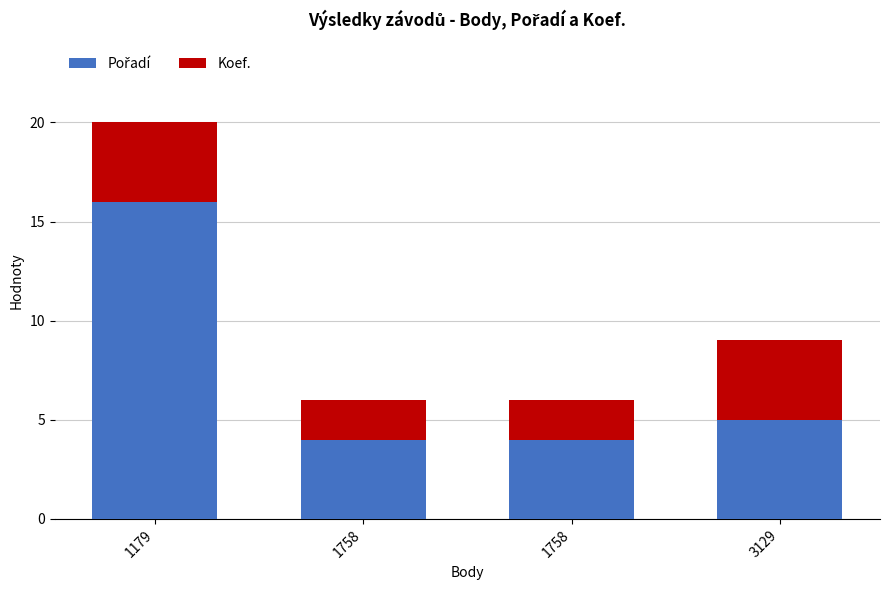

Rank the series by their average value, from lowest to highest.

Koef., Pořadí